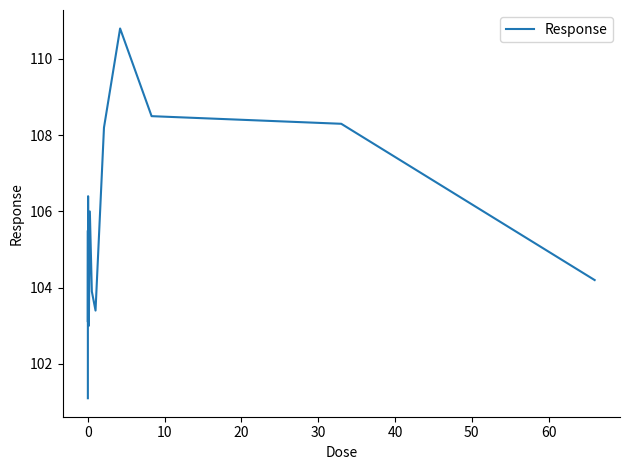

What is the difference between the maximum and minimum values?

9.7